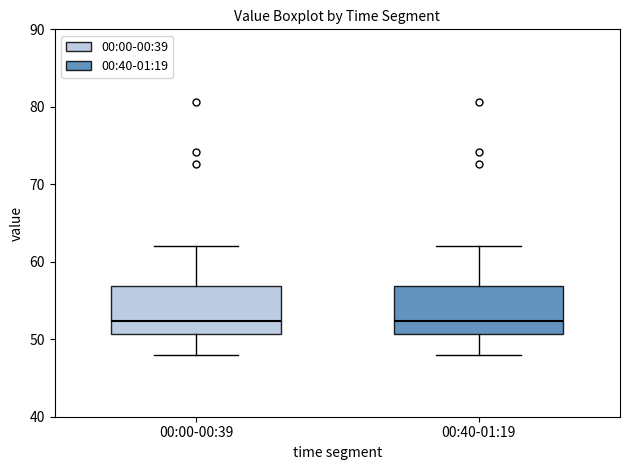

Reading left to right, transcribe this box plot: for each box, give where its median line is, the range the box spans, and where its two whiskers end, as read against the y-axis. The values are not printed on the chart, so give them approximately, as read against the axis.

00:00-00:39: median 52, box 51 to 57, whiskers 48 to 62
00:40-01:19: median 52, box 51 to 57, whiskers 48 to 62